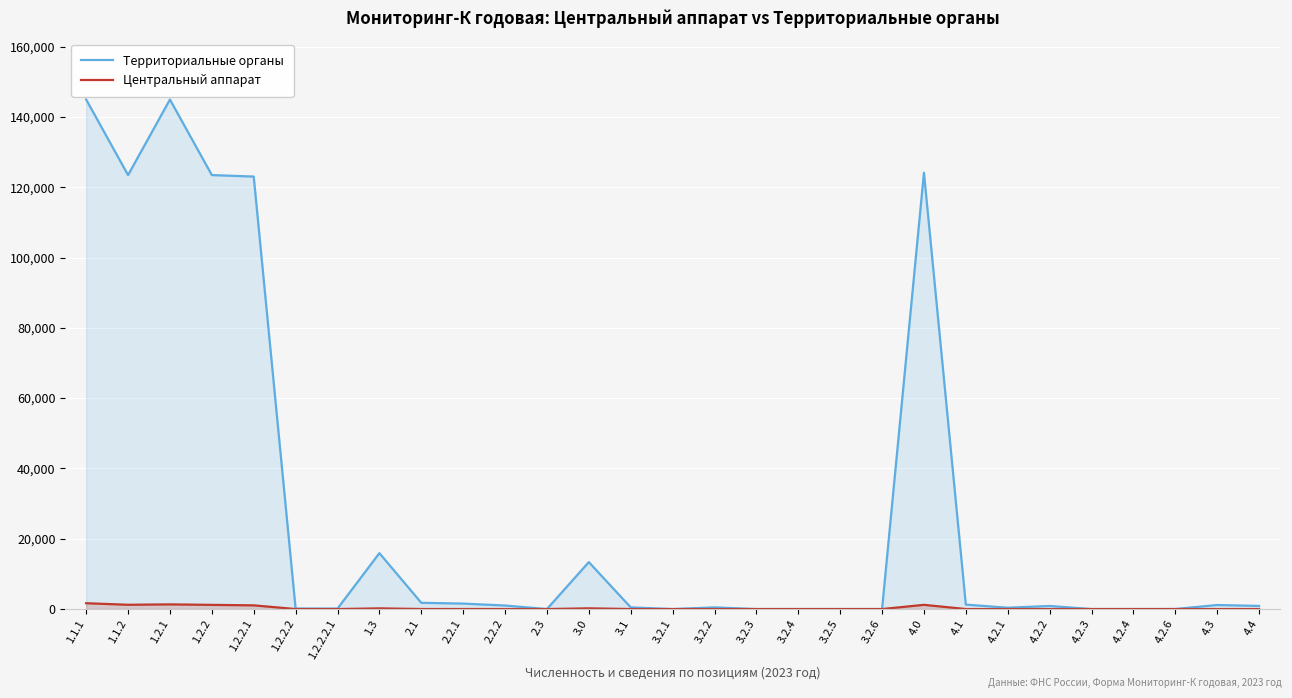

Reading left to right, extract all data points from this chart.

Территориальные органы: 144948	123456	144948	123456	123032	147	129	15909	1775	1552	1000	0	13351	472	1	471	0	0	0	0	124133	1264	378	872	0	0	14	1146	885
Центральный аппарат: 1658	1216	1327	1188	1054	0	0	192	10	9	4	1	201	0	0	0	0	0	0	0	1197	2	0	2	0	0	0	2	2